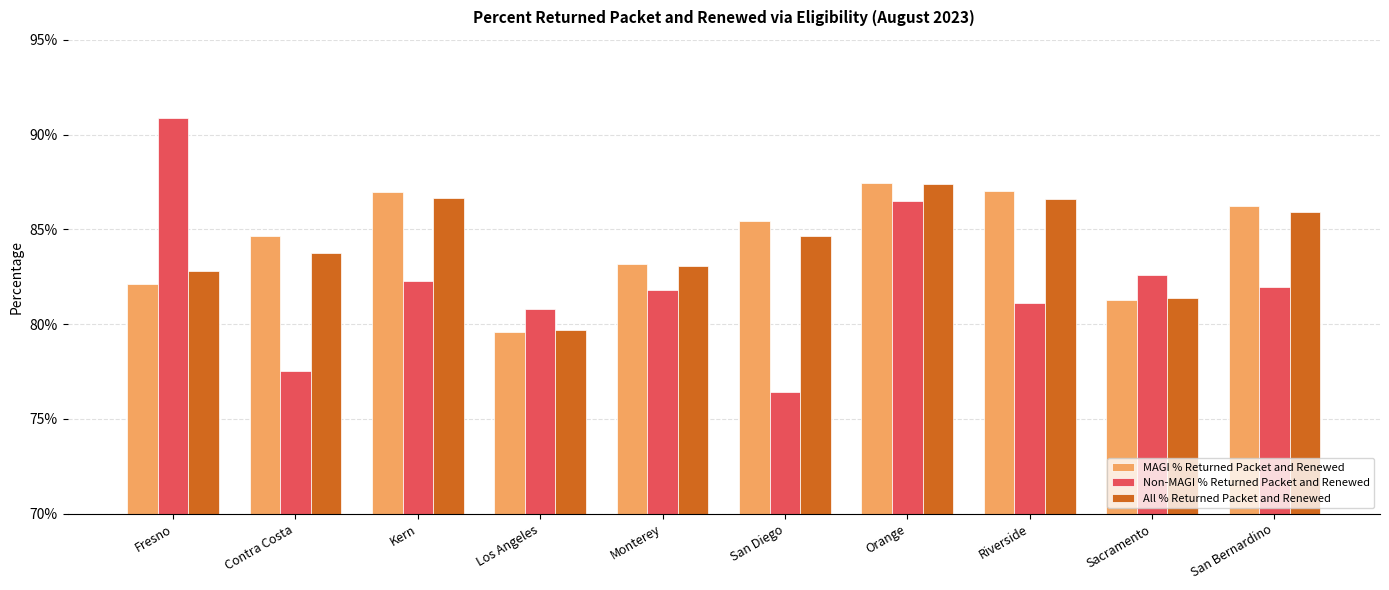

What are all the series names shown in the legend?

MAGI % Returned Packet and Renewed, Non-MAGI % Returned Packet and Renewed, All % Returned Packet and Renewed